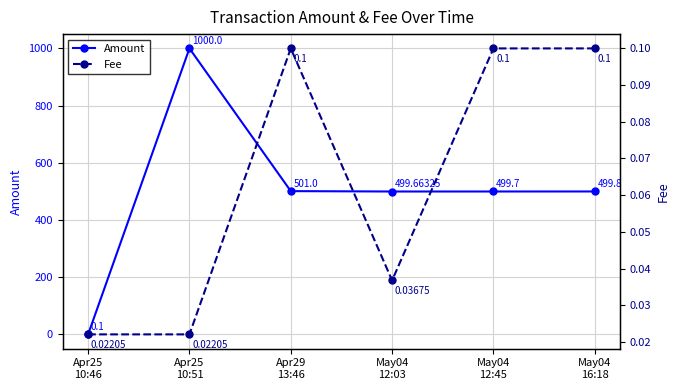

True or false: Fee and Amount cross at least once.

False